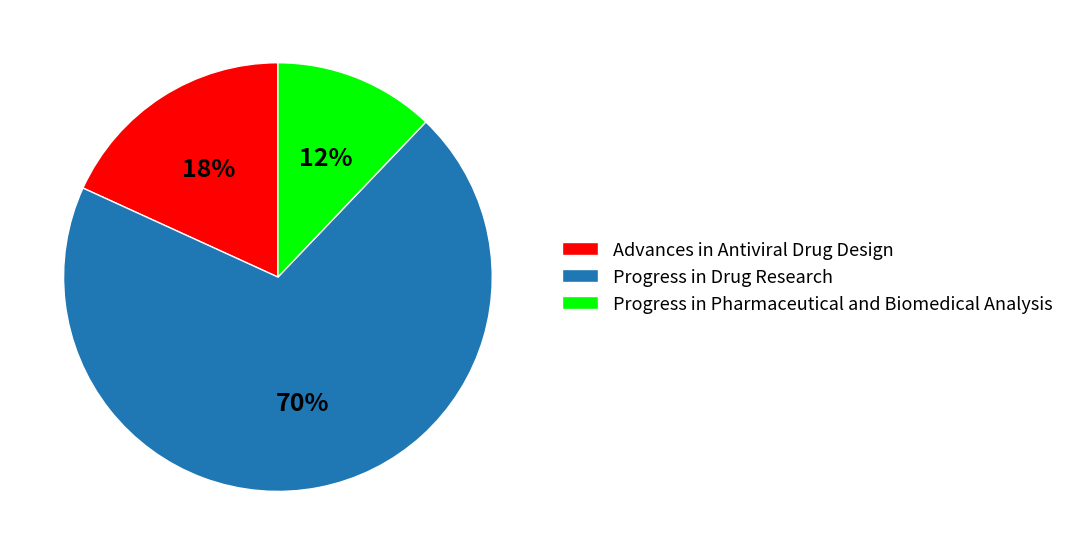

Which slice is the smallest?

Progress in Pharmaceutical and Biomedical Analysis